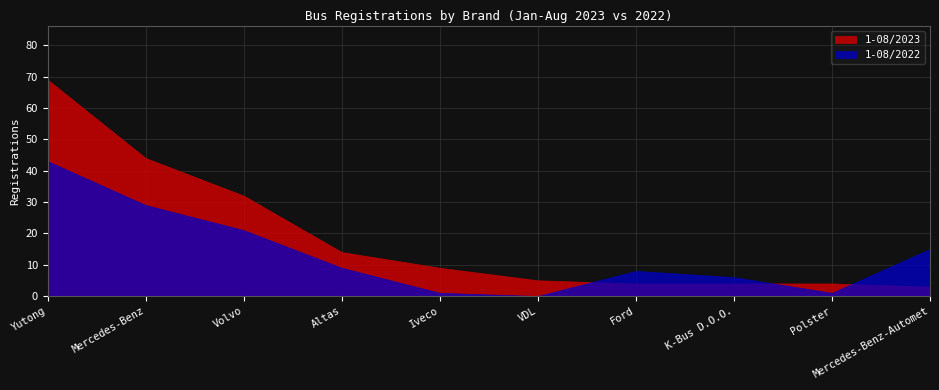

How many data points in 1-08/2022 are less than 9?

5